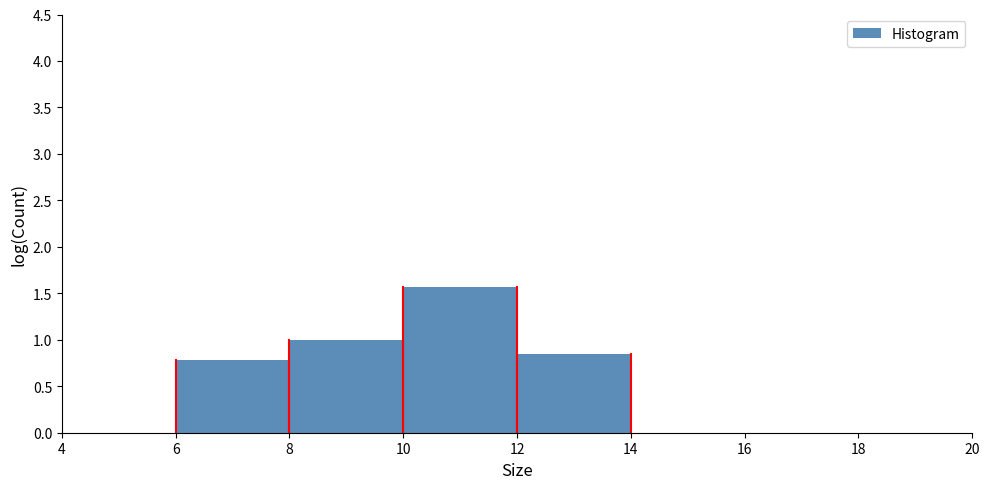

How tall is the bar that spans 8 to 10 on the x-axis? The values are not printed on the chart, so give them approximately, as read against the axis.

1.00